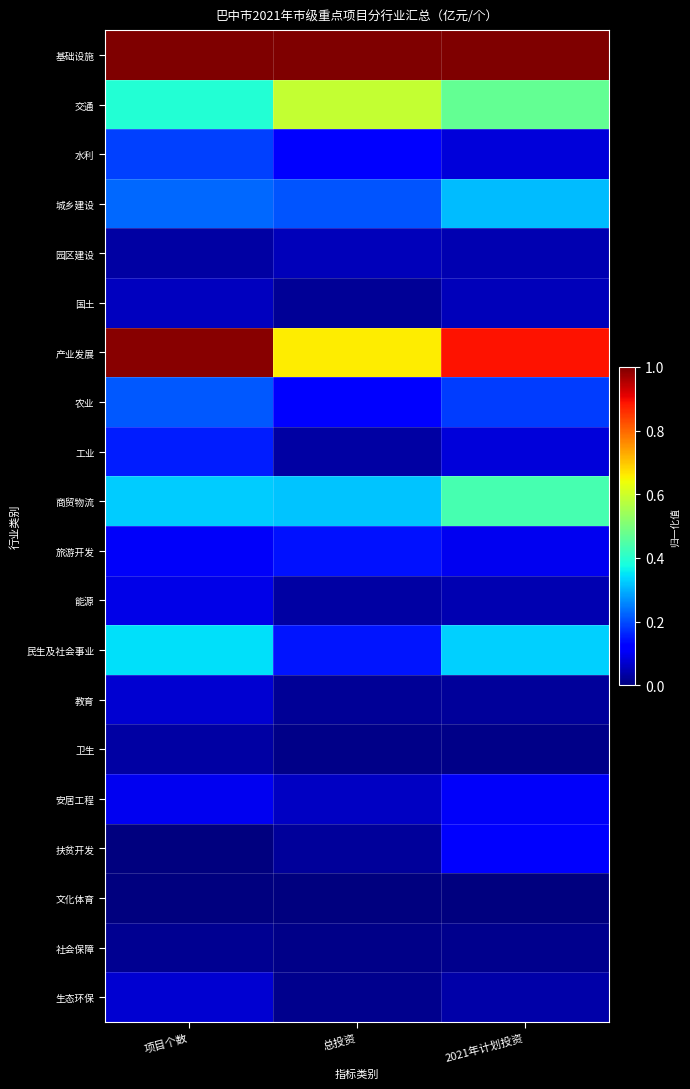

Reading left to right, list all the values displayed in this chart.

基础设施: 项目个数=1.0	总投资=1.0	2021年计划投资=1.0
交通: 项目个数=0.4	总投资=0.6	2021年计划投资=0.5
水利: 项目个数=0.2	总投资=0.1	2021年计划投资=0.1
城乡建设: 项目个数=0.2	总投资=0.2	2021年计划投资=0.3
园区建设: 项目个数=0.0	总投资=0.1	2021年计划投资=0.0
国土: 项目个数=0.1	总投资=0.0	2021年计划投资=0.1
产业发展: 项目个数=1.0	总投资=0.7	2021年计划投资=0.9
农业: 项目个数=0.2	总投资=0.1	2021年计划投资=0.2
工业: 项目个数=0.2	总投资=0.0	2021年计划投资=0.1
商贸物流: 项目个数=0.3	总投资=0.3	2021年计划投资=0.4
旅游开发: 项目个数=0.1	总投资=0.1	2021年计划投资=0.1
能源: 项目个数=0.1	总投资=0.0	2021年计划投资=0.0
民生及社会事业: 项目个数=0.3	总投资=0.1	2021年计划投资=0.3
教育: 项目个数=0.1	总投资=0.0	2021年计划投资=0.0
卫生: 项目个数=0.0	总投资=0.0	2021年计划投资=0.0
安居工程: 项目个数=0.1	总投资=0.1	2021年计划投资=0.1
扶贫开发: 项目个数=0.0	总投资=0.0	2021年计划投资=0.1
文化体育: 项目个数=0.0	总投资=0.0	2021年计划投资=0.0
社会保障: 项目个数=0.0	总投资=0.0	2021年计划投资=0.0
生态环保: 项目个数=0.1	总投资=0.0	2021年计划投资=0.0